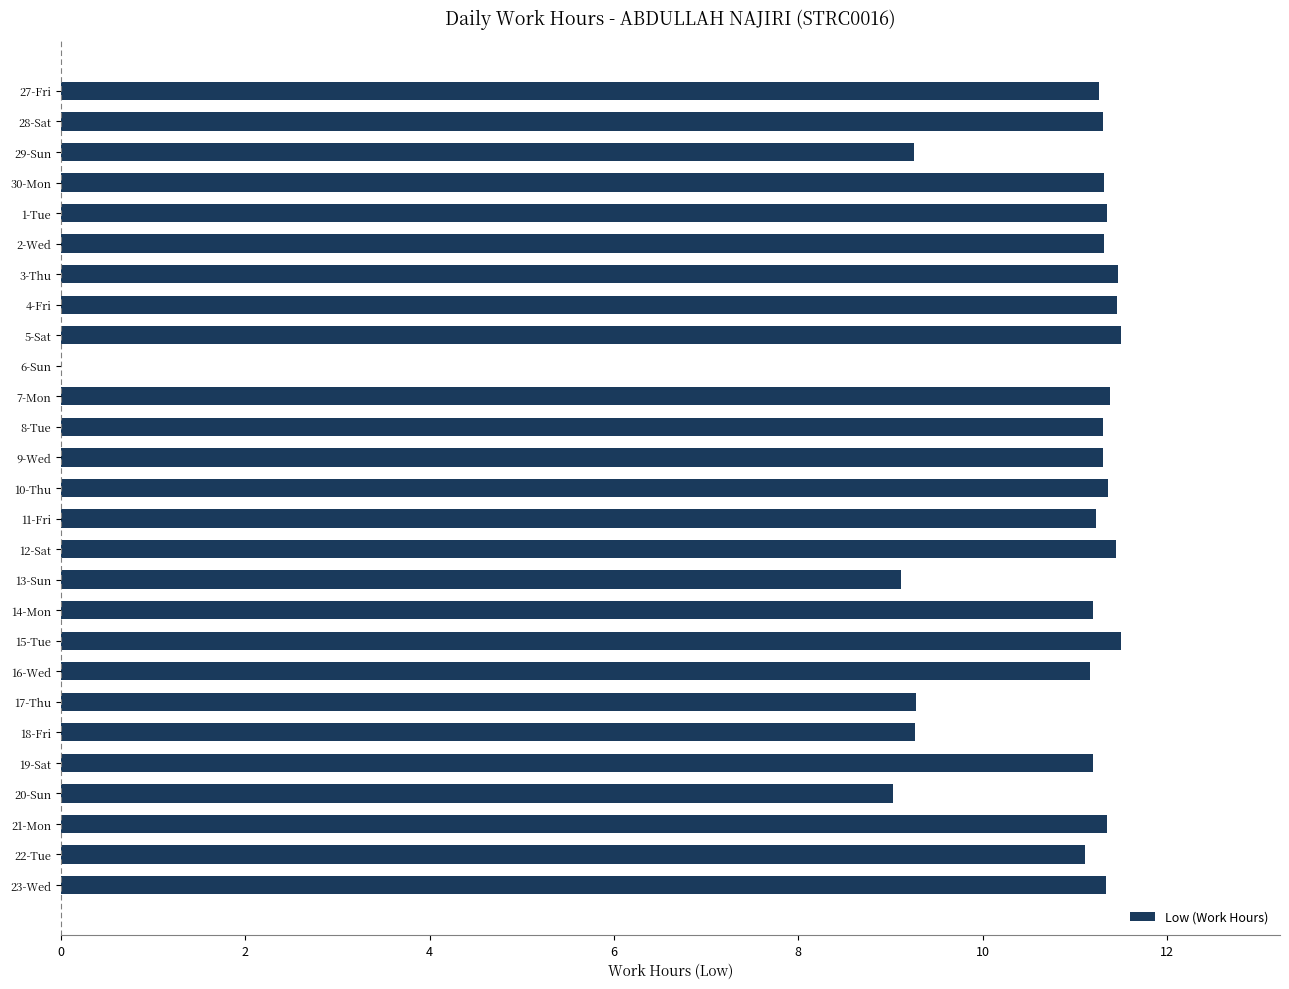

What is the sum of all values?

283.8